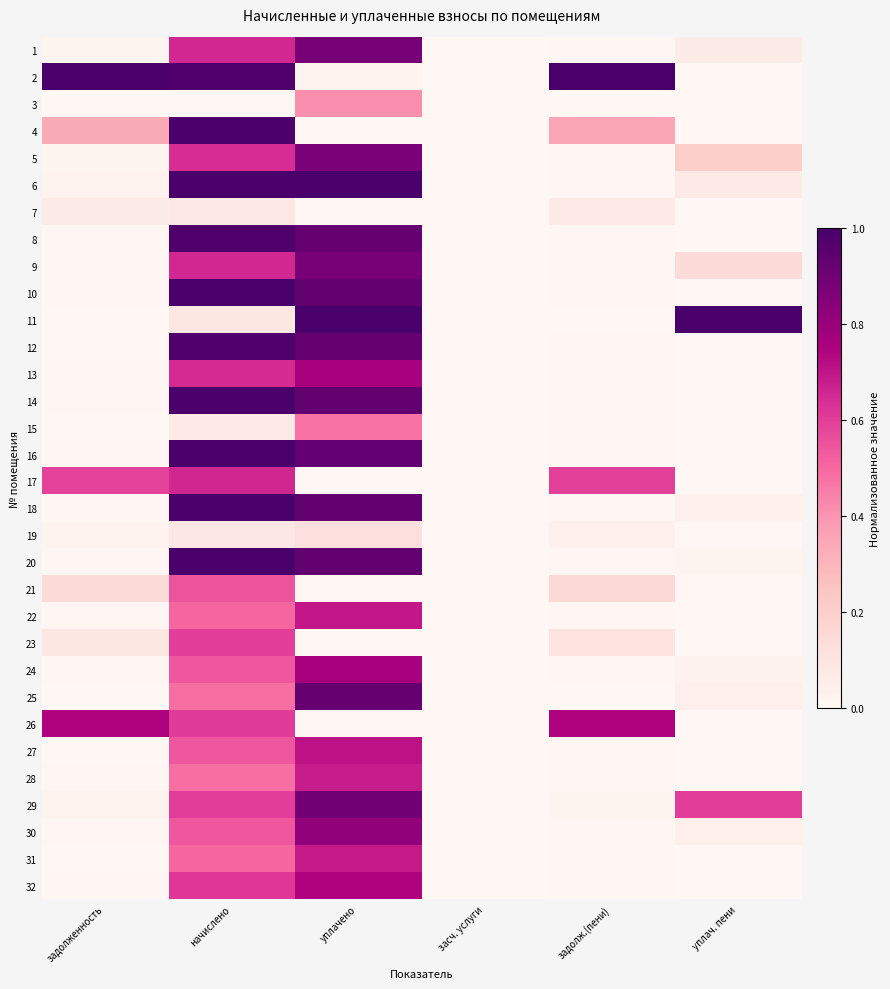

Reading right to left, what are all the values shown in this chart?

1: уплач. пени=0.1	задолж.(пени)=0.0	засч. услуги=0.0	уплачено=0.9	начислено=0.7	задолженность=0.0
2: уплач. пени=0.0	задолж.(пени)=1.0	засч. услуги=0.0	уплачено=0.0	начислено=1.0	задолженность=1.0
3: уплач. пени=0.0	задолж.(пени)=0.0	засч. услуги=0.0	уплачено=0.4	начислено=0.0	задолженность=0.0
4: уплач. пени=0.0	задолж.(пени)=0.4	засч. услуги=0.0	уплачено=0.0	начислено=1.0	задолженность=0.3
5: уплач. пени=0.2	задолж.(пени)=0.0	засч. услуги=0.0	уплачено=0.9	начислено=0.6	задолженность=0.0
6: уплач. пени=0.1	задолж.(пени)=0.0	засч. услуги=0.0	уплачено=1.0	начислено=1.0	задолженность=0.0
7: уплач. пени=0.0	задолж.(пени)=0.1	засч. услуги=0.0	уплачено=0.0	начислено=0.1	задолженность=0.1
8: уплач. пени=0.0	задолж.(пени)=0.0	засч. услуги=0.0	уплачено=0.9	начислено=1.0	задолженность=0.0
9: уплач. пени=0.1	задолж.(пени)=0.0	засч. услуги=0.0	уплачено=0.9	начислено=0.7	задолженность=0.0
10: уплач. пени=0.0	задолж.(пени)=0.0	засч. услуги=0.0	уплачено=0.9	начислено=1.0	задолженность=0.0
11: уплач. пени=1.0	задолж.(пени)=0.0	засч. услуги=0.0	уплачено=1.0	начислено=0.1	задолженность=0.0
12: уплач. пени=0.0	задолж.(пени)=0.0	засч. услуги=0.0	уплачено=0.9	начислено=1.0	задолженность=0.0
13: уплач. пени=0.0	задолж.(пени)=0.0	засч. услуги=0.0	уплачено=0.8	начислено=0.6	задолженность=0.0
14: уплач. пени=0.0	задолж.(пени)=0.0	засч. услуги=0.0	уплачено=0.9	начислено=1.0	задолженность=0.0
15: уплач. пени=0.0	задолж.(пени)=0.0	засч. услуги=0.0	уплачено=0.5	начислено=0.1	задолженность=0.0
16: уплач. пени=0.0	задолж.(пени)=0.0	засч. услуги=0.0	уплачено=0.9	начислено=1.0	задолженность=0.0
17: уплач. пени=0.0	задолж.(пени)=0.6	засч. услуги=0.0	уплачено=0.0	начислено=0.7	задолженность=0.6
18: уплач. пени=0.0	задолж.(пени)=0.0	засч. услуги=0.0	уплачено=0.9	начислено=1.0	задолженность=0.0
19: уплач. пени=0.0	задолж.(пени)=0.0	засч. услуги=0.0	уплачено=0.1	начислено=0.1	задолженность=0.0
20: уплач. пени=0.0	задолж.(пени)=0.0	засч. услуги=0.0	уплачено=0.9	начислено=1.0	задолженность=0.0
21: уплач. пени=0.0	задолж.(пени)=0.2	засч. услуги=0.0	уплачено=0.0	начислено=0.5	задолженность=0.1
22: уплач. пени=0.0	задолж.(пени)=0.0	засч. услуги=0.0	уплачено=0.7	начислено=0.5	задолженность=0.0
23: уплач. пени=0.0	задолж.(пени)=0.1	засч. услуги=0.0	уплачено=0.0	начислено=0.6	задолженность=0.1
24: уплач. пени=0.0	задолж.(пени)=0.0	засч. услуги=0.0	уплачено=0.8	начислено=0.5	задолженность=0.0
25: уплач. пени=0.0	задолж.(пени)=0.0	засч. услуги=0.0	уплачено=0.9	начислено=0.5	задолженность=0.0
26: уплач. пени=0.0	задолж.(пени)=0.7	засч. услуги=0.0	уплачено=0.0	начислено=0.6	задолженность=0.7
27: уплач. пени=0.0	задолж.(пени)=0.0	засч. услуги=0.0	уплачено=0.7	начислено=0.5	задолженность=0.0
28: уплач. пени=0.0	задолж.(пени)=0.0	засч. услуги=0.0	уплачено=0.7	начислено=0.5	задолженность=0.0
29: уплач. пени=0.6	задолж.(пени)=0.0	засч. услуги=0.0	уплачено=0.9	начислено=0.6	задолженность=0.0
30: уплач. пени=0.0	задолж.(пени)=0.0	засч. услуги=0.0	уплачено=0.8	начислено=0.5	задолженность=0.0
31: уплач. пени=0.0	задолж.(пени)=0.0	засч. услуги=0.0	уплачено=0.7	начислено=0.5	задолженность=0.0
32: уплач. пени=0.0	задолж.(пени)=0.0	засч. услуги=0.0	уплачено=0.7	начислено=0.6	задолженность=0.0